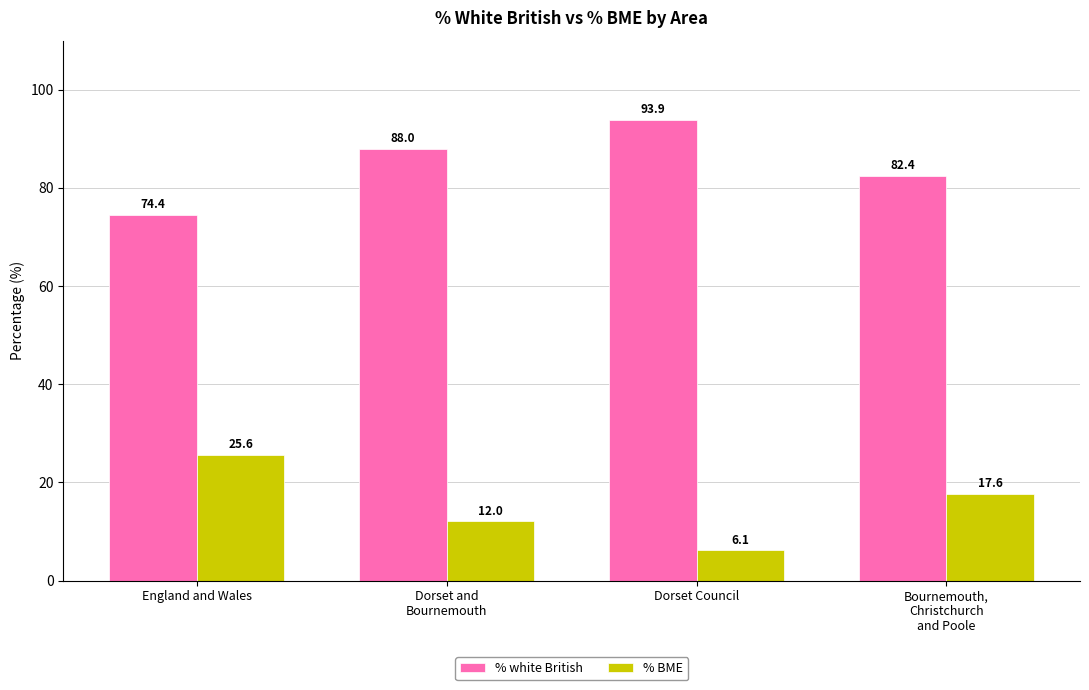

Read the % white British value at Dorset Council.

93.9